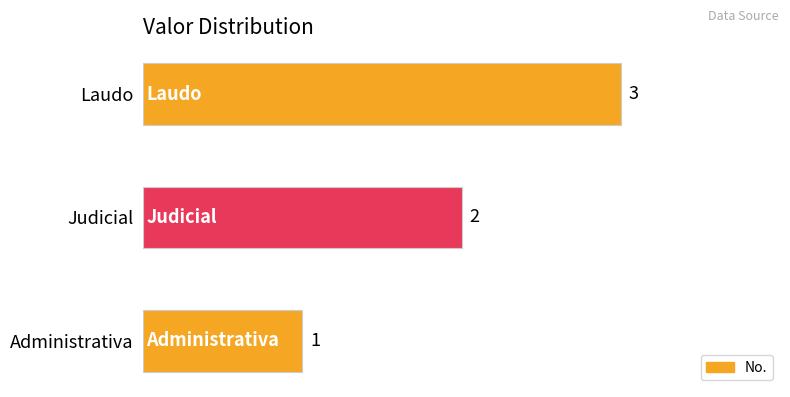

How many values are below 2?

1